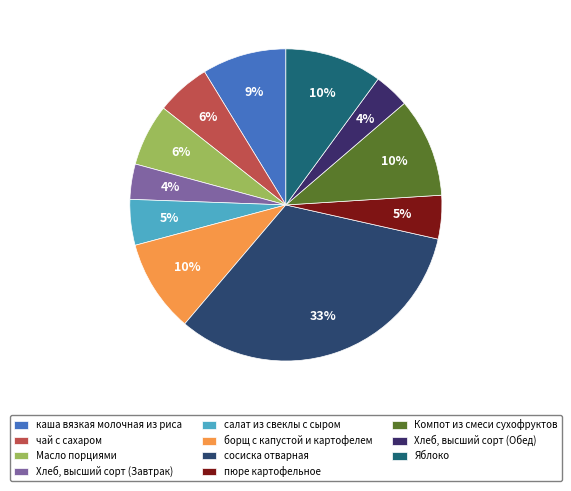

Which slice is the smallest?

Хлеб, высший сорт (Завтрак)